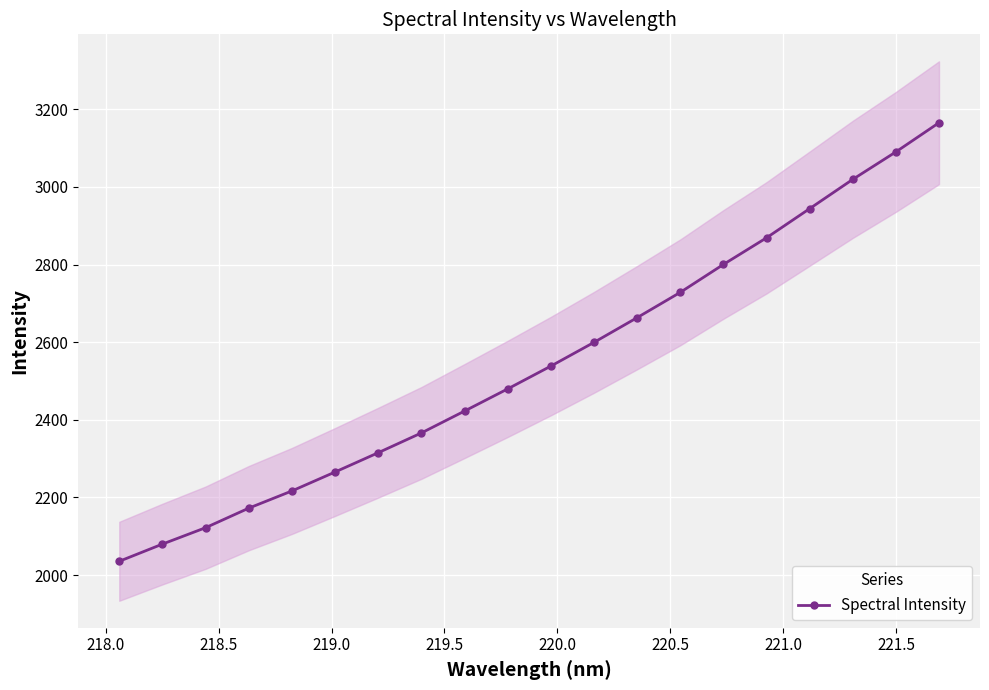

What is the minimum value for Spectral Intensity?

2035.4